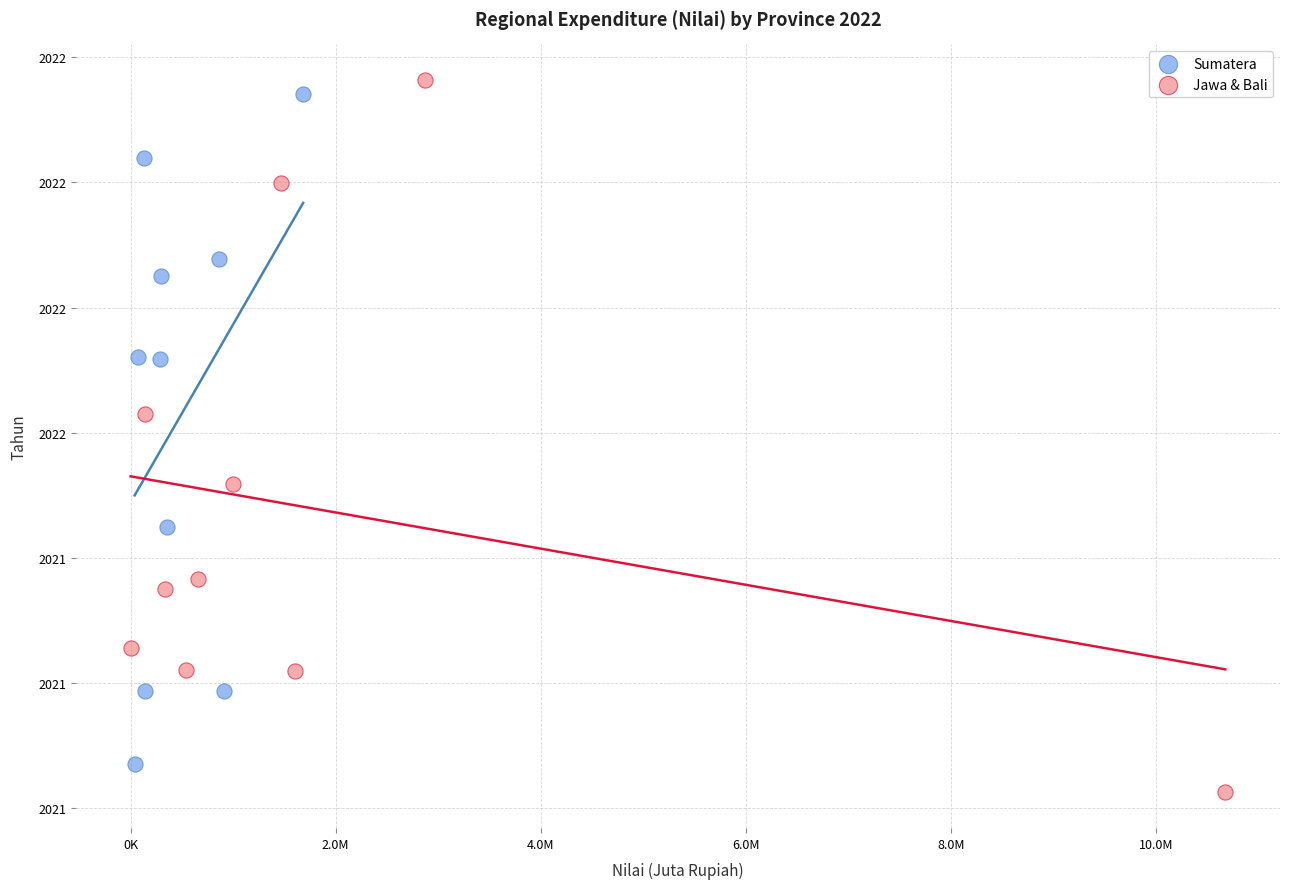

What are all the series names shown in the legend?

Sumatera, Jawa & Bali